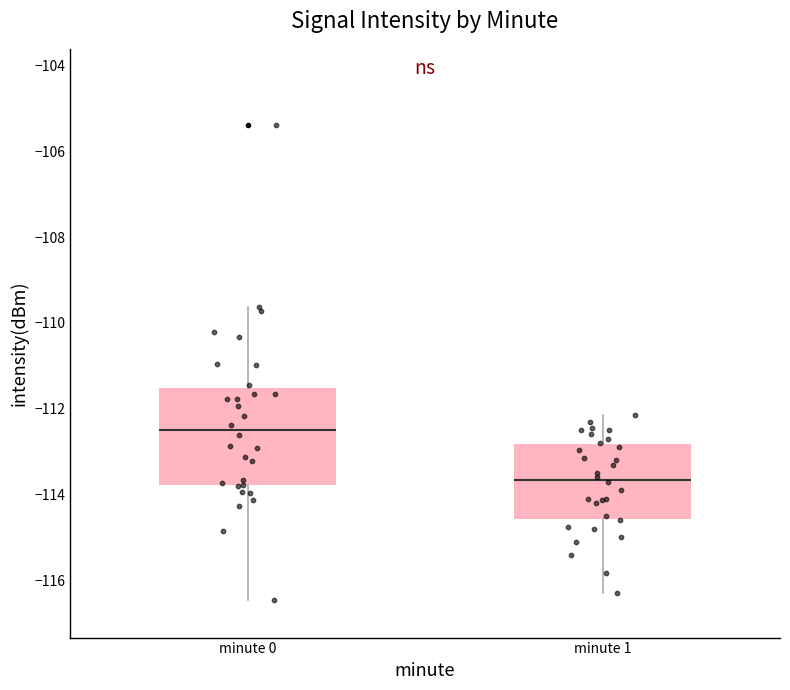

Reading left to right, transcribe this box plot: for each box, give where its median line is, the range the box spans, and where its two whiskers end, as read against the y-axis. The values are not printed on the chart, so give them approximately, as read against the axis.

minute 0: median -112.4, box -113.8 to -111.6, whiskers -116.4 to -109.6
minute 1: median -113.6, box -114.6 to -112.8, whiskers -116.2 to -112.2